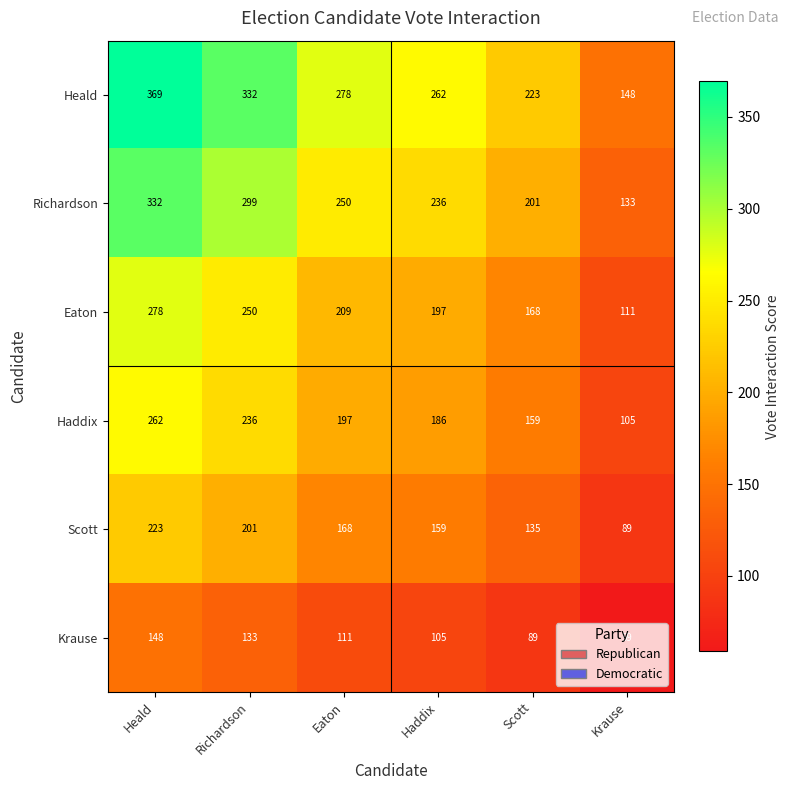

Which series has the largest total across all categories?

Heald